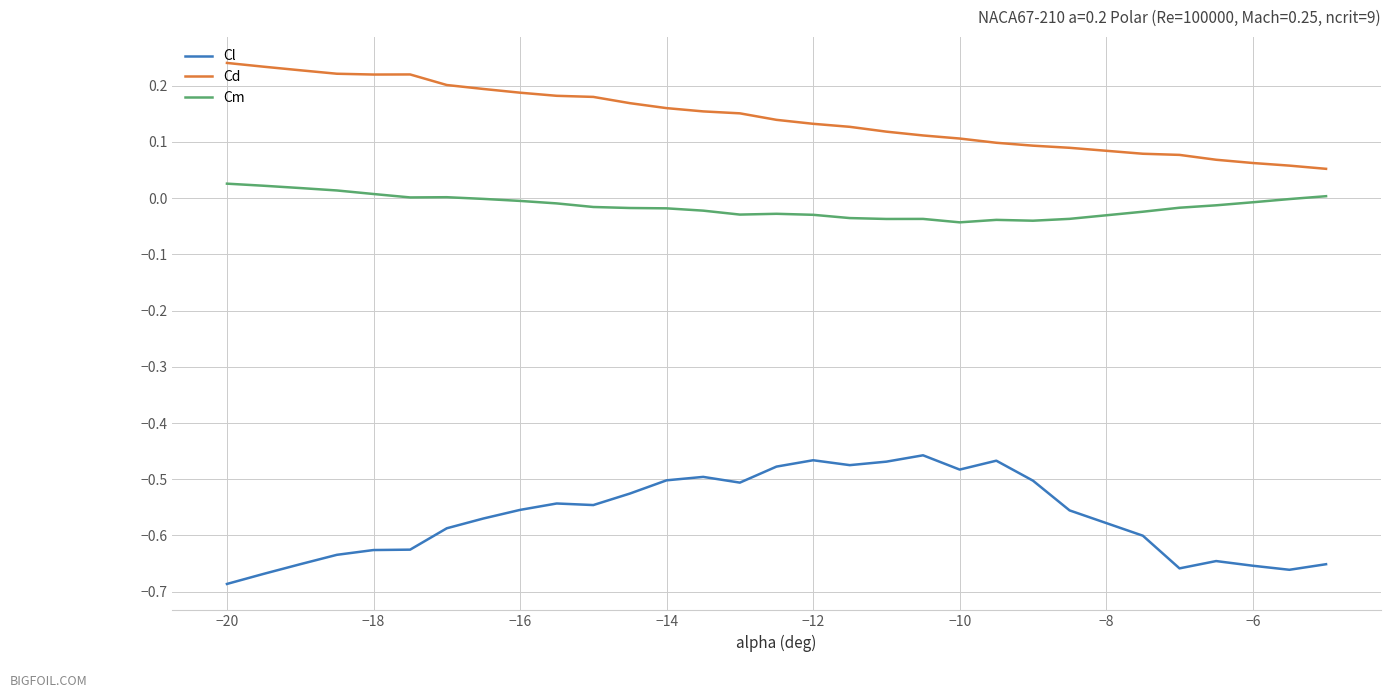

Rank the series by their maximum value, from highest to lowest.

Cd, Cm, Cl